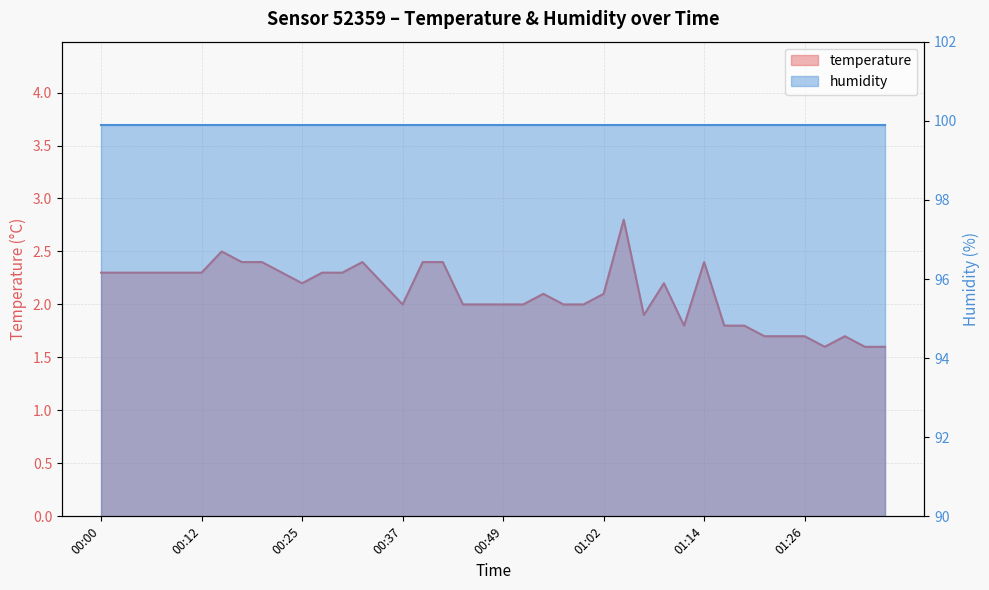

At which category does the chart reach its minimum across all series?

01:29